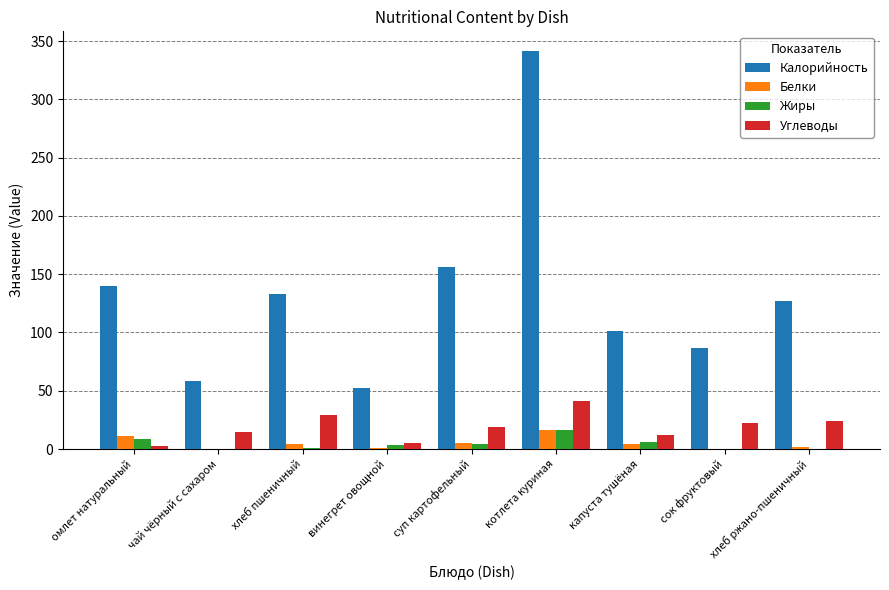

At which label does Калорийность reach its peak?

котлета куриная